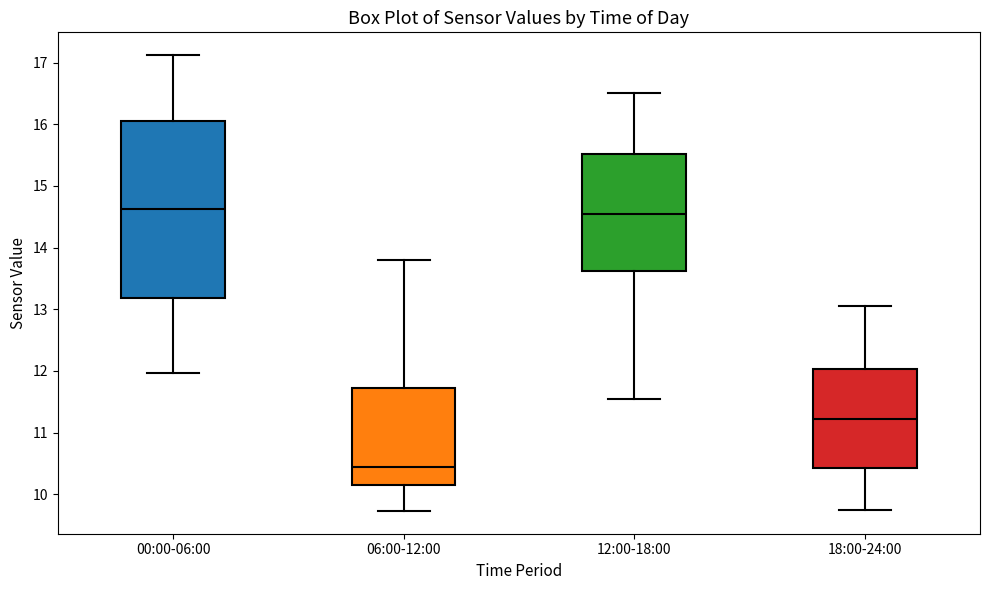

Reading left to right, transcribe this box plot: for each box, give where its median line is, the range the box spans, and where its two whiskers end, as read against the y-axis. The values are not printed on the chart, so give them approximately, as read against the axis.

00:00-06:00: median 14.6, box 13.2 to 16.1, whiskers 12.0 to 17.1
06:00-12:00: median 10.5, box 10.1 to 11.7, whiskers 9.7 to 13.8
12:00-18:00: median 14.6, box 13.6 to 15.5, whiskers 11.6 to 16.5
18:00-24:00: median 11.2, box 10.4 to 12.0, whiskers 9.8 to 13.1